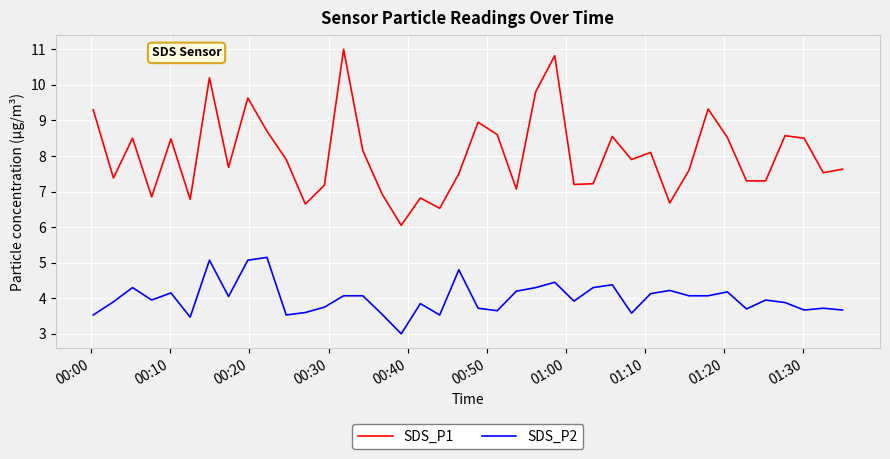

At how many categories does at least one series exceed 8?

18